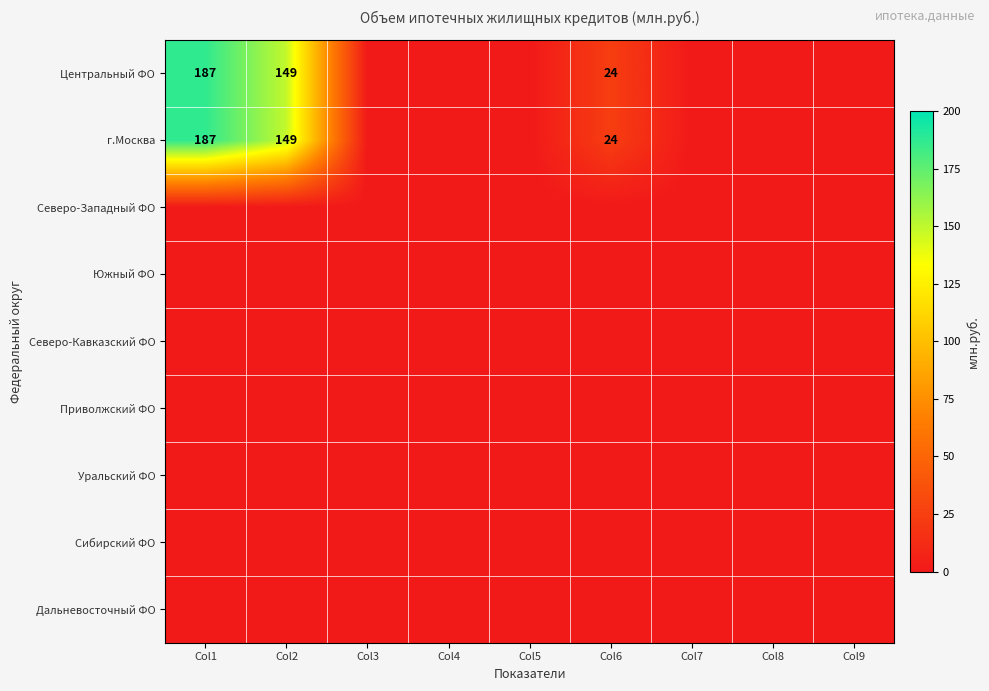

At how many categories does at least one series exceed 158?

1